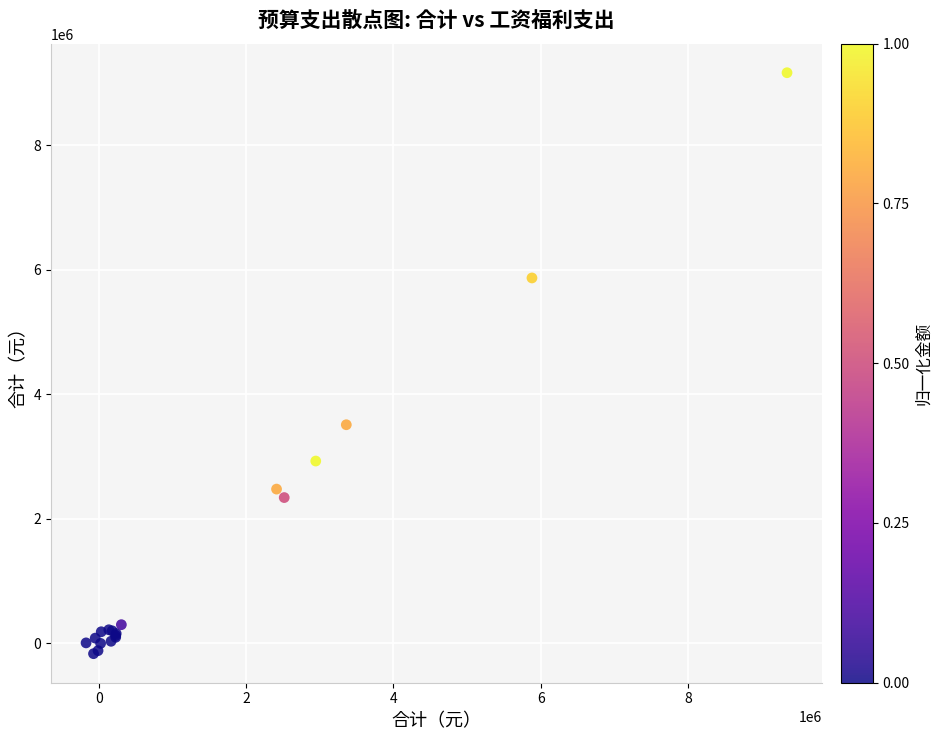

What Y value in the scatter plot is closest to 4498870?

3509834.3